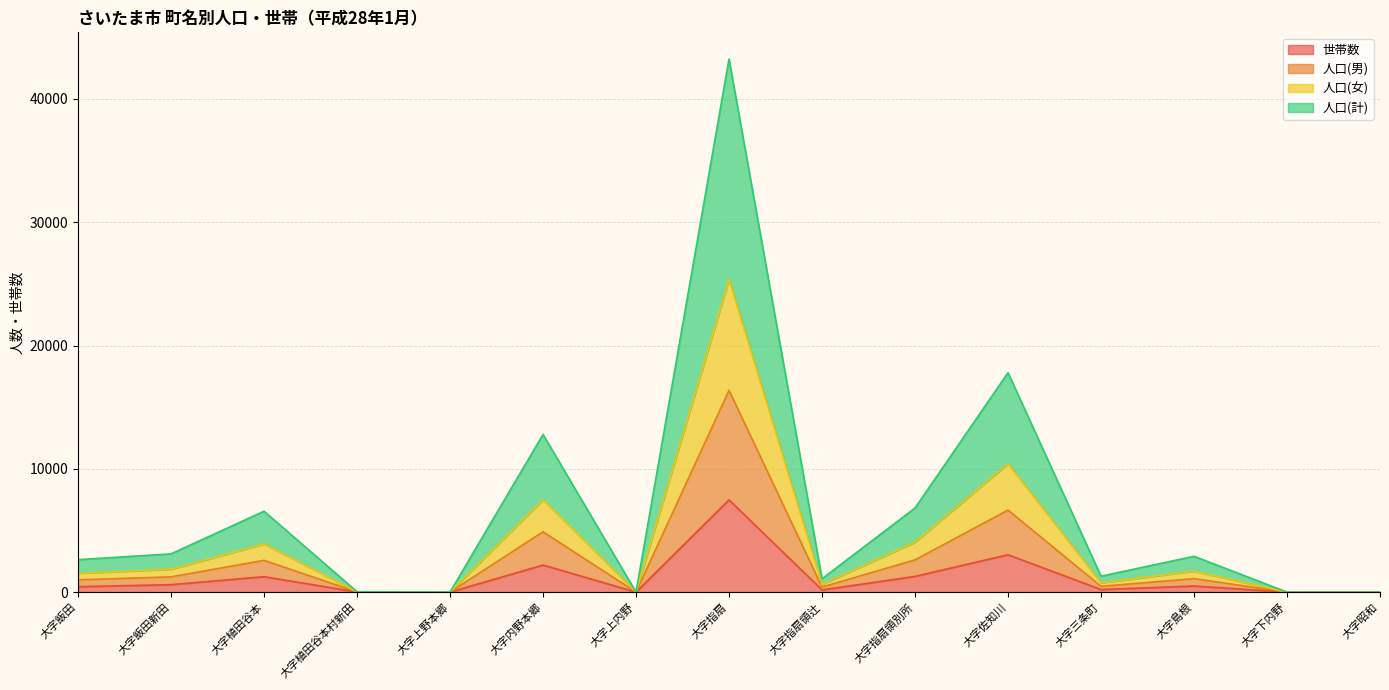

List the labels in order of 人口(女) value, largest first.

大字指扇, 大字佐知川, 大字内野本郷, 大字指扇領別所, 大字植田谷本, 大字飯田新田, 大字島根, 大字飯田, 大字三条町, 大字指扇領辻, 大字植田谷本村新田, 大字上野本郷, 大字上内野, 大字下内野, 大字昭和